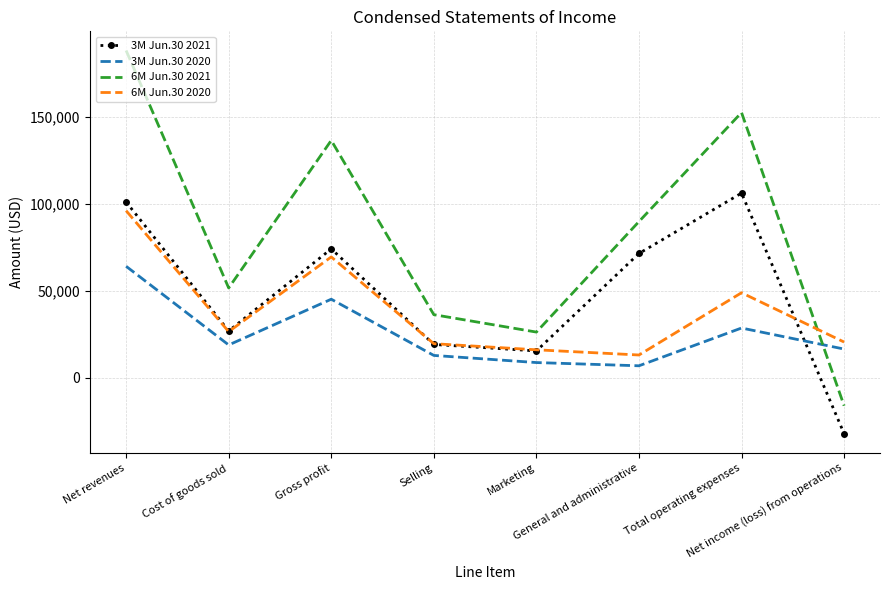

What value does the 6M Jun.30 2020 series have at Net income (loss) from operations?

20596